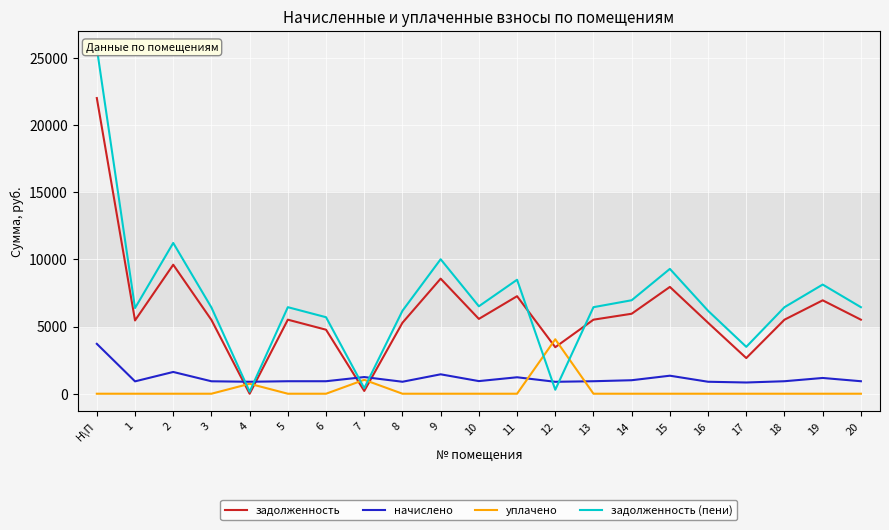

At which category is the sum across all series the highest?

Н\П